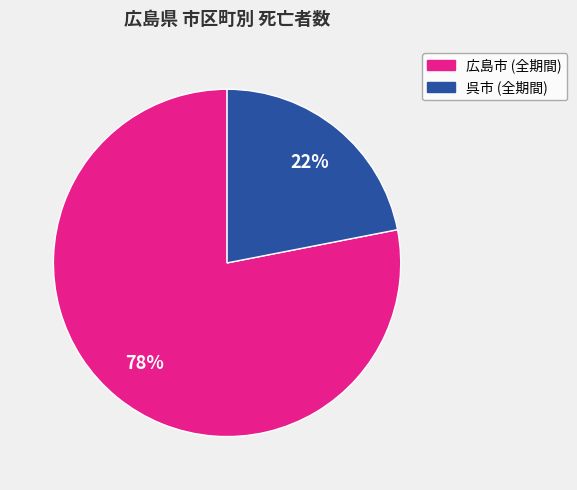

To the nearest percent, what is the difference between the largest and smallest slice percentages?

56%